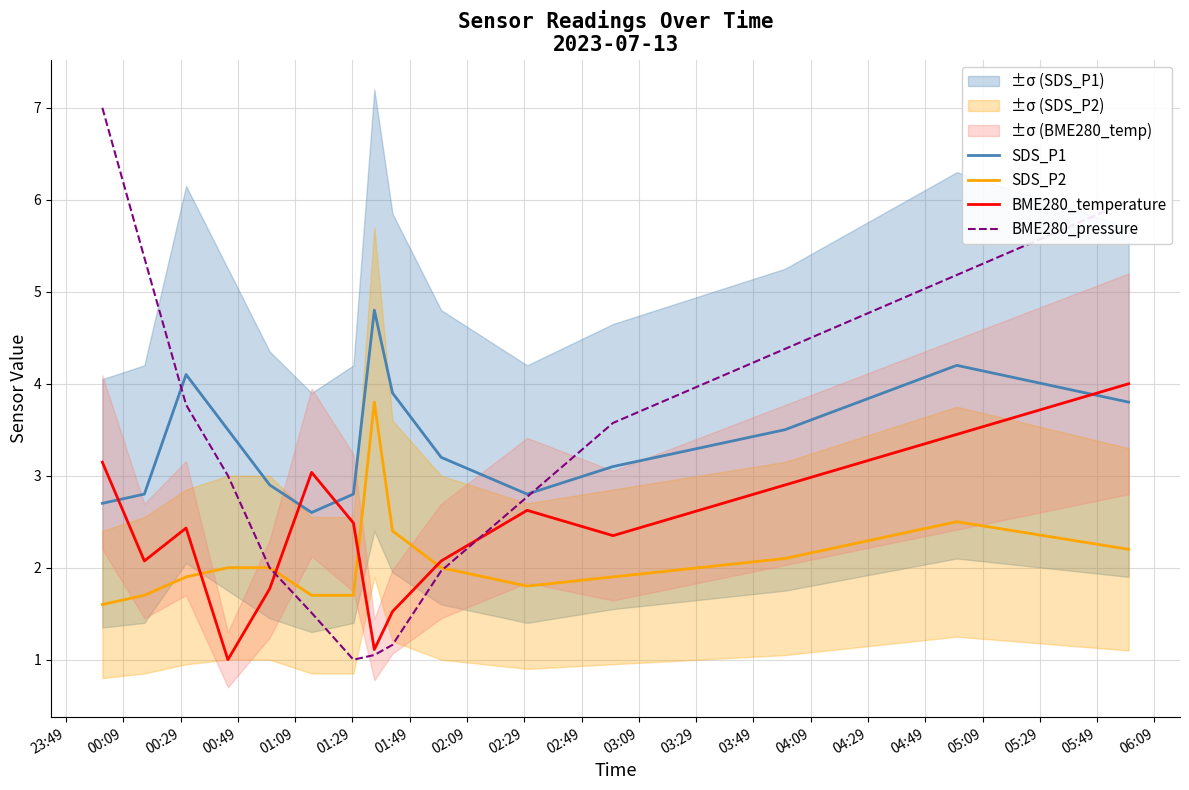

What is the minimum value shown in the chart?

1.0